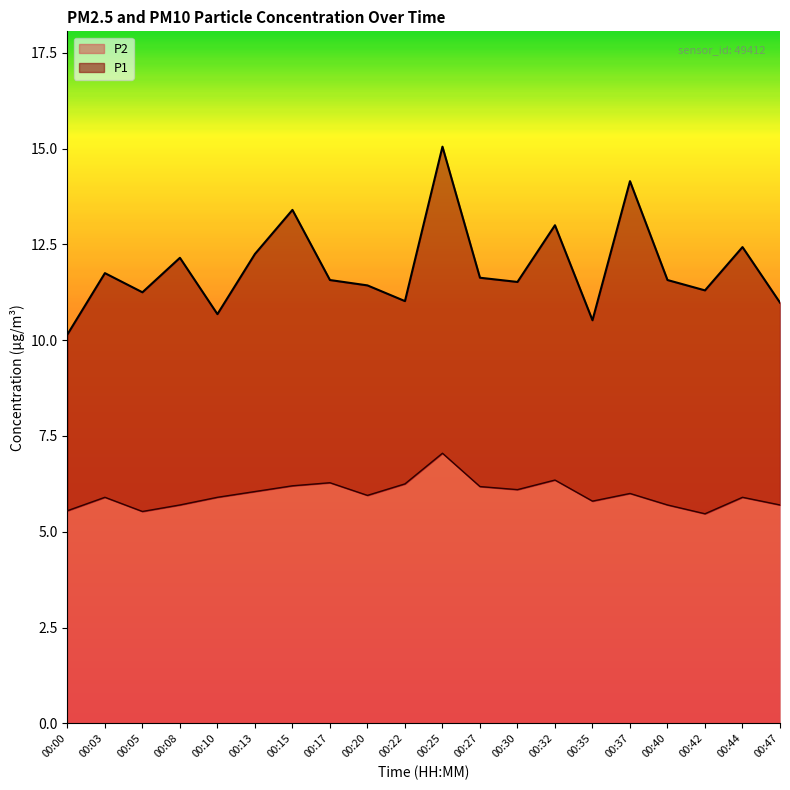

What is the value of the P1 point at the 19th from the left?

12.4